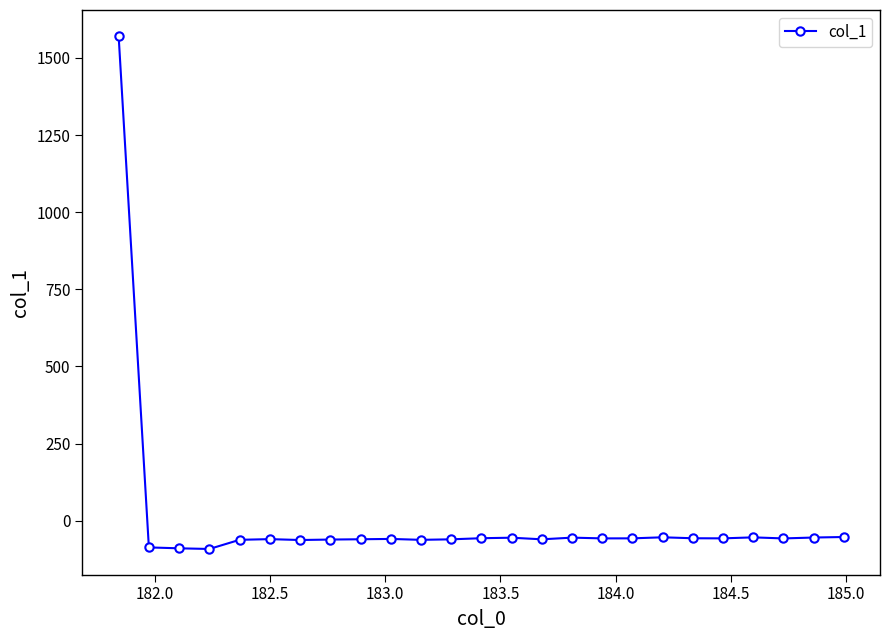

What is the difference between the second highest and minimum values?

38.8